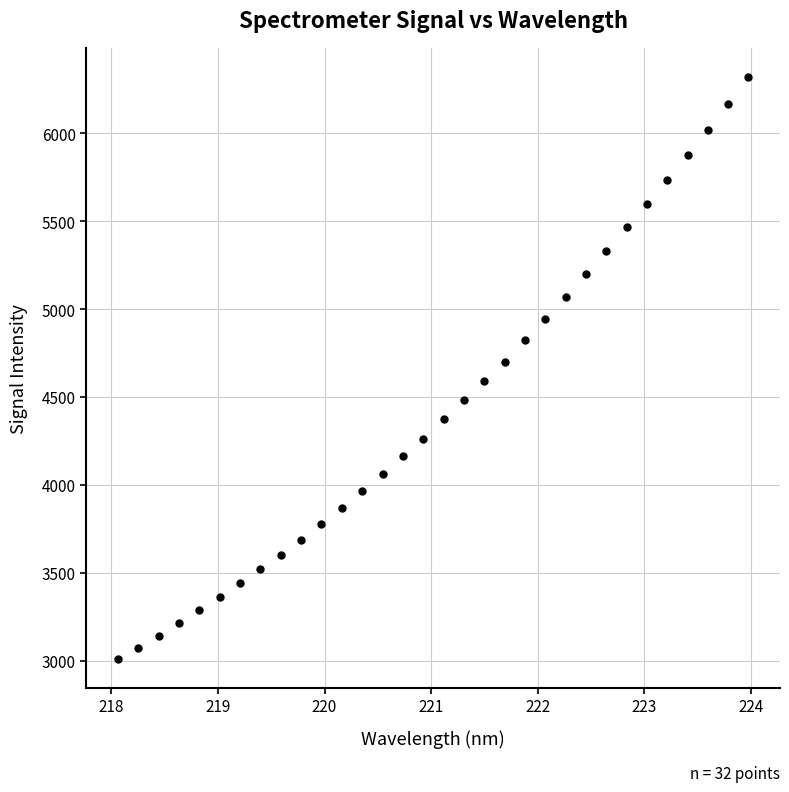

What is the range of X values (max minus min)?

5.9